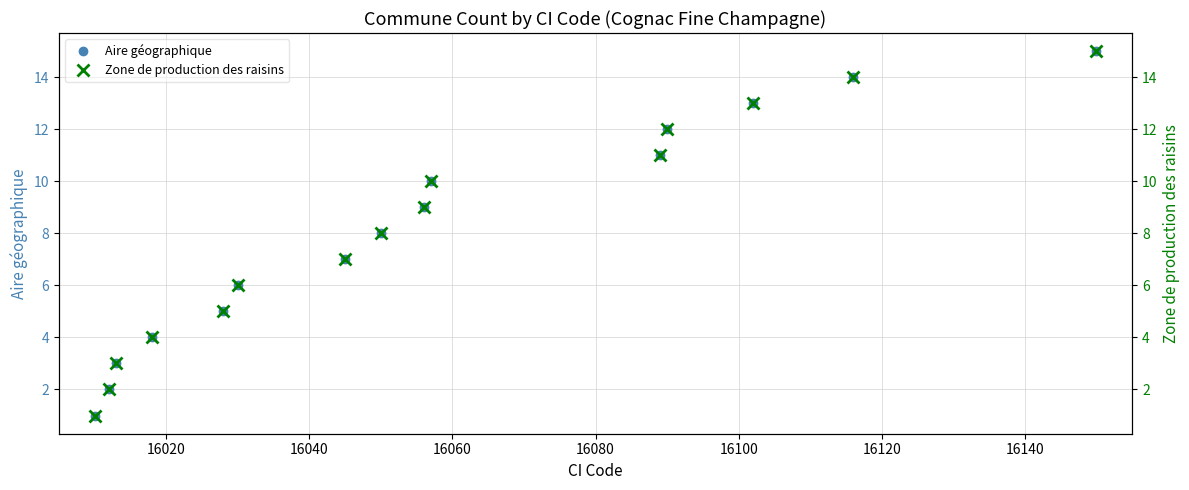

How many categories are shown in the chart?

15